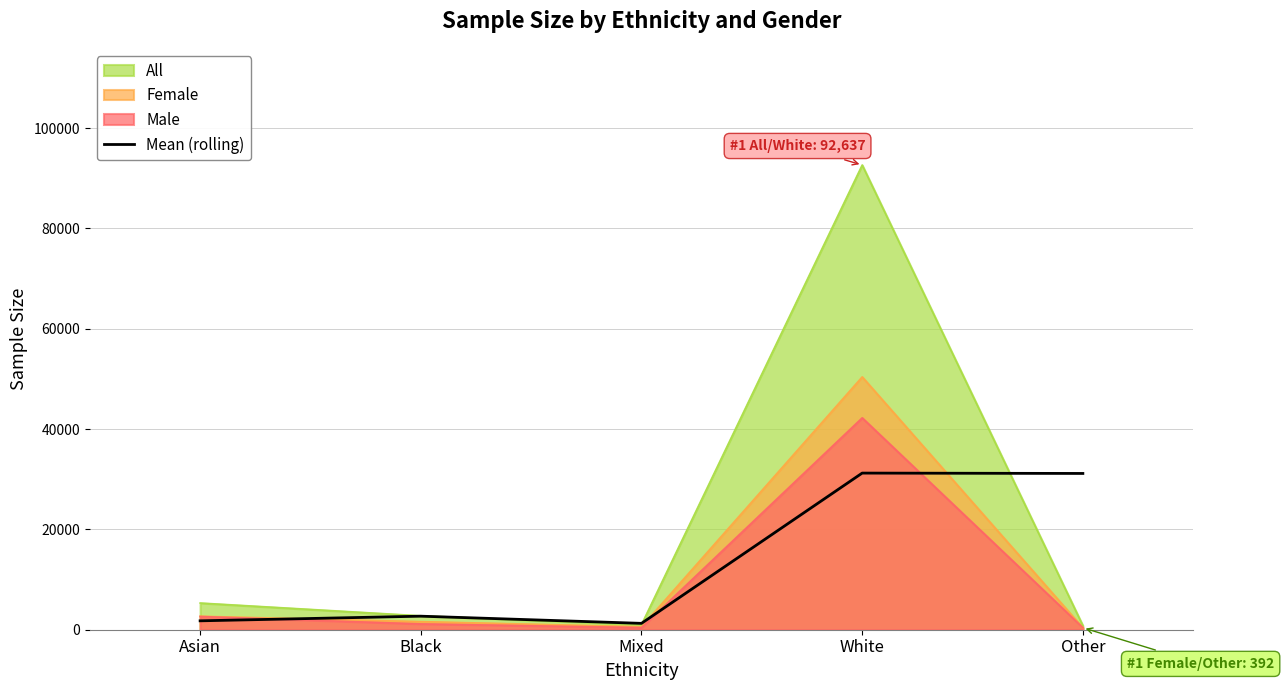

Rank the series at White from highest to lowest value.

All, Female, Male, Mean (rolling)